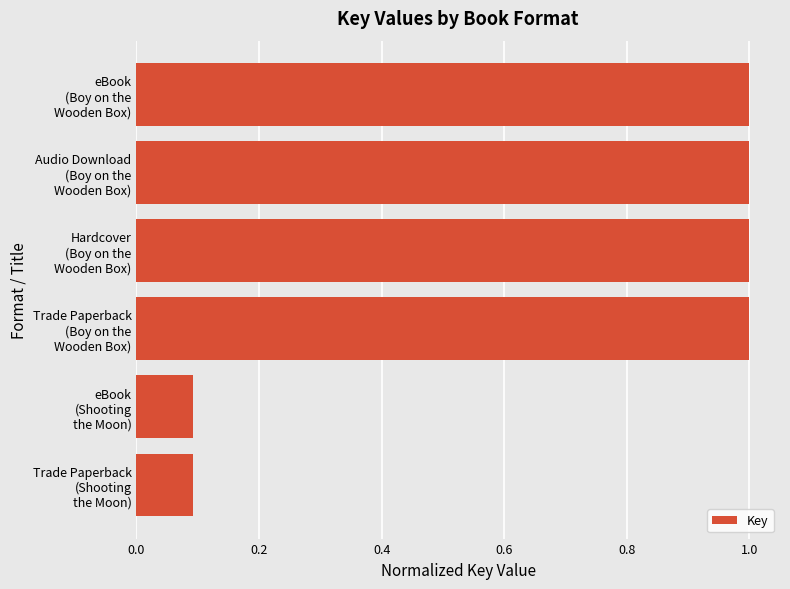

What is the value of the 6th bar from the top?

0.1